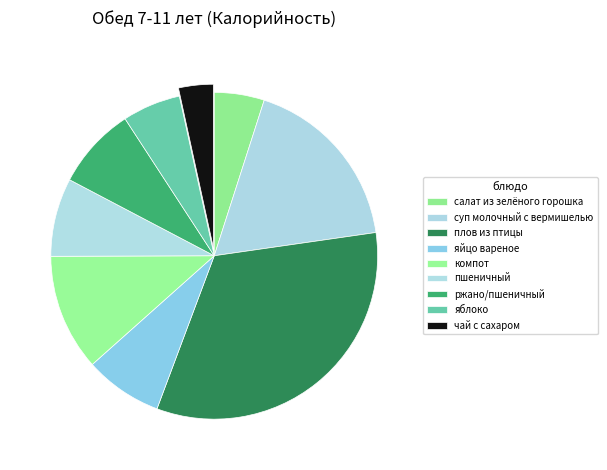

What is the smallest slice in the pie chart?

чай с сахаром